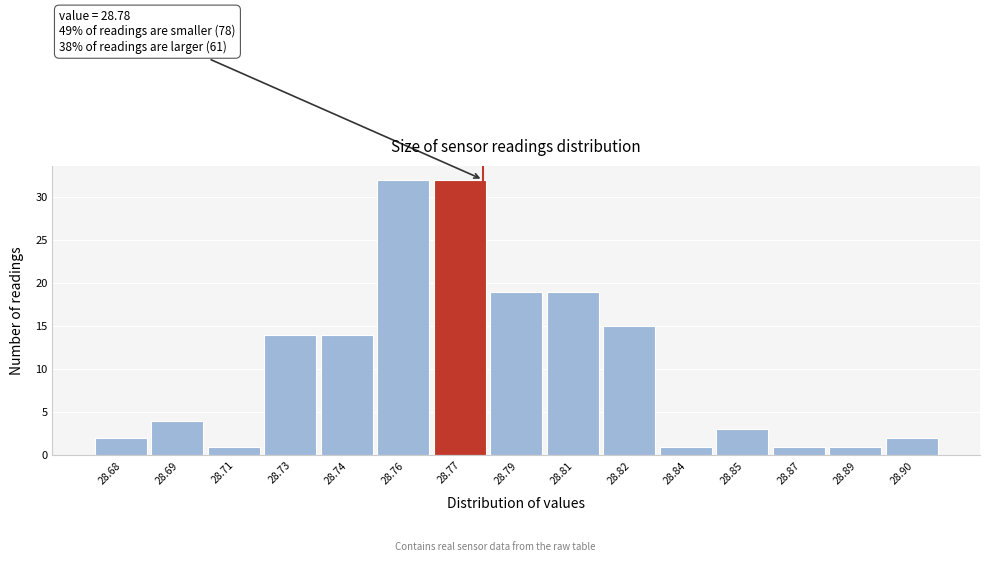

Reading right to left, transcribe all the data shown in this chart.

2	1	1	3	1	15	19	19	32	32	14	14	1	4	2